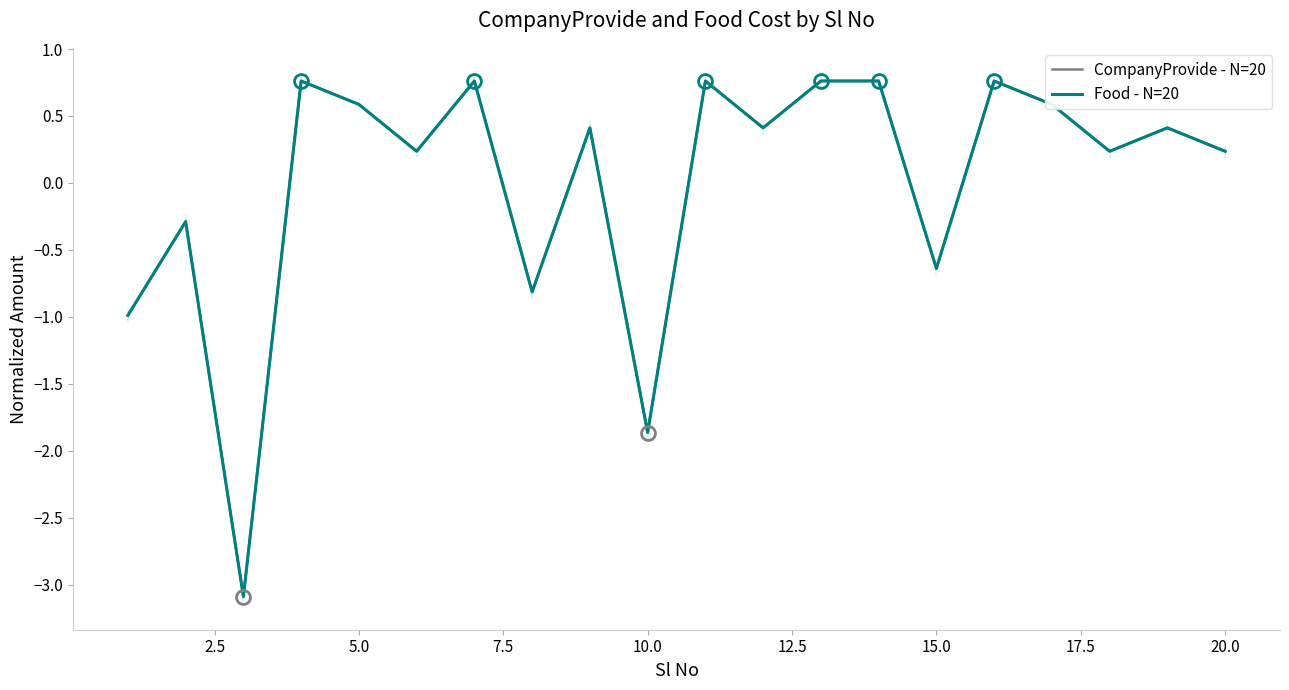

True or false: Food - N=20 and CompanyProvide - N=20 intersect in this chart.

False